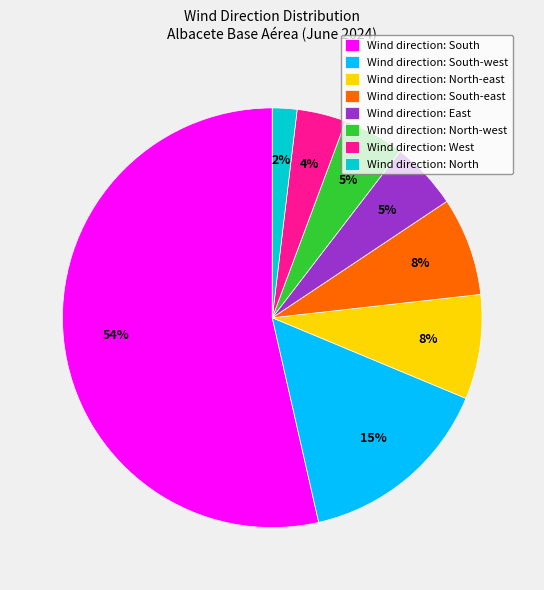

The Wind direction: South-west slice represents 15% of the pie. True or false?

True